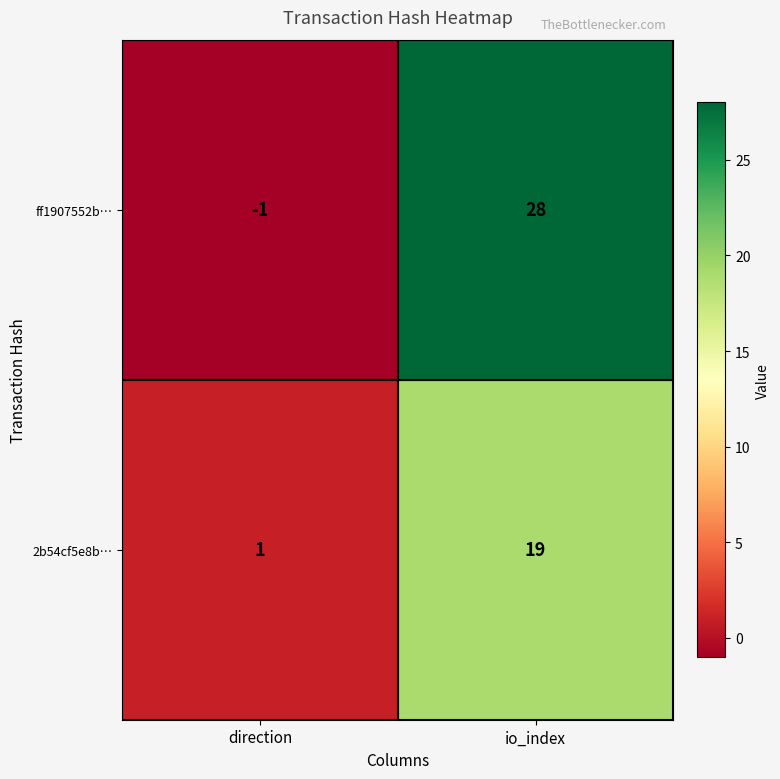

At how many categories does at least one series exceed 25?

1